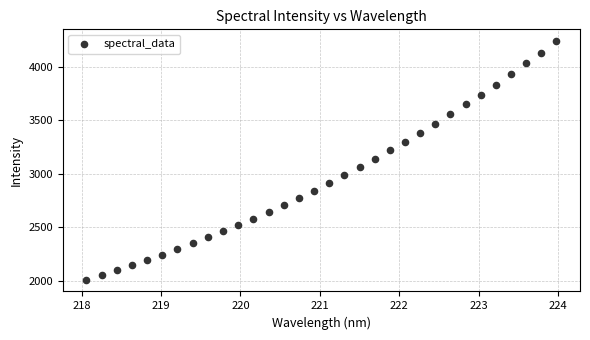

What is the range of Y values (max minus min)?

2225.5